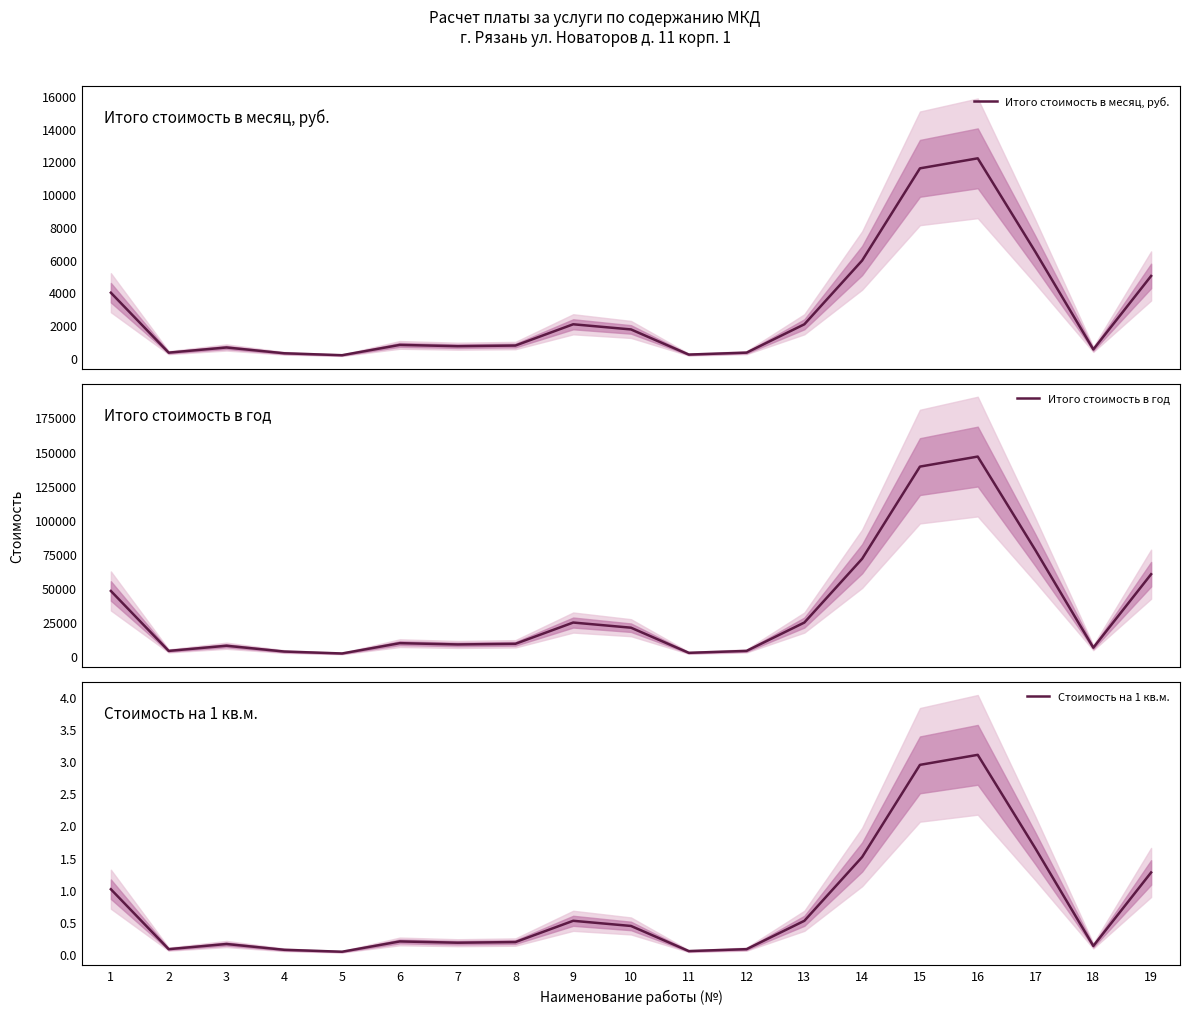

True or false: Итого стоимость в месяц, руб. and Стоимость на 1 кв.м. cross at least once.

False